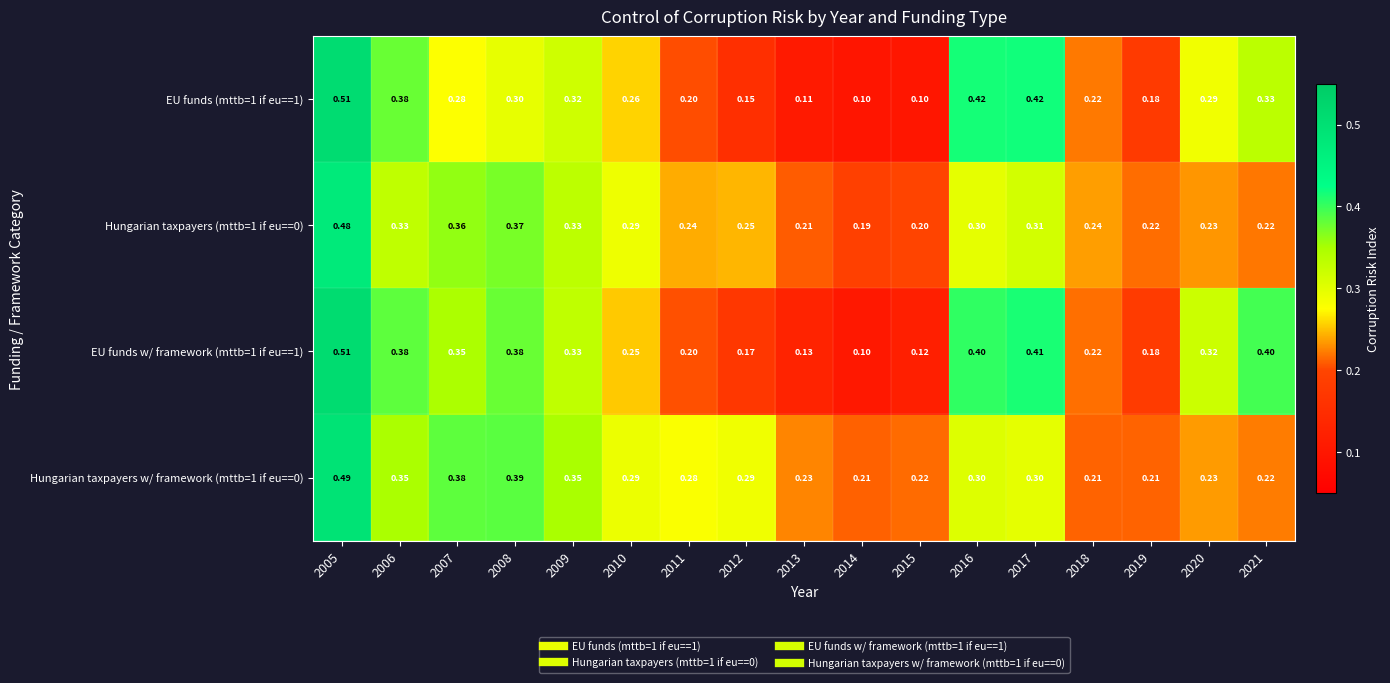

Is the value of EU funds (mttb=1 if eu==1) at 2010 greater than the value of Hungarian taxpayers w/ framework (mttb=1 if eu==0) at 2014?

Yes